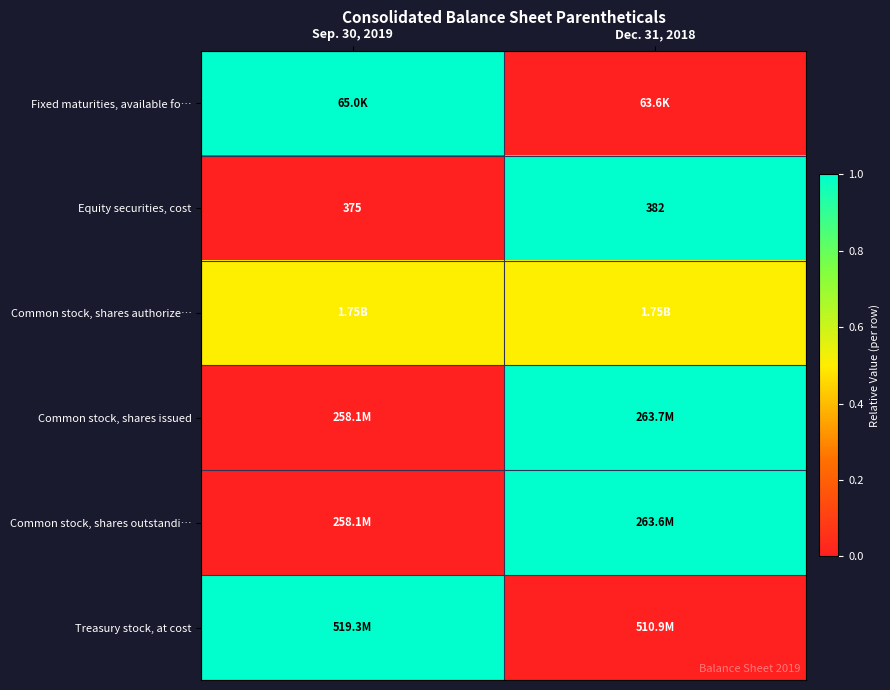

Which label corresponds to the largest value in the chart?

Sep. 30, 2019